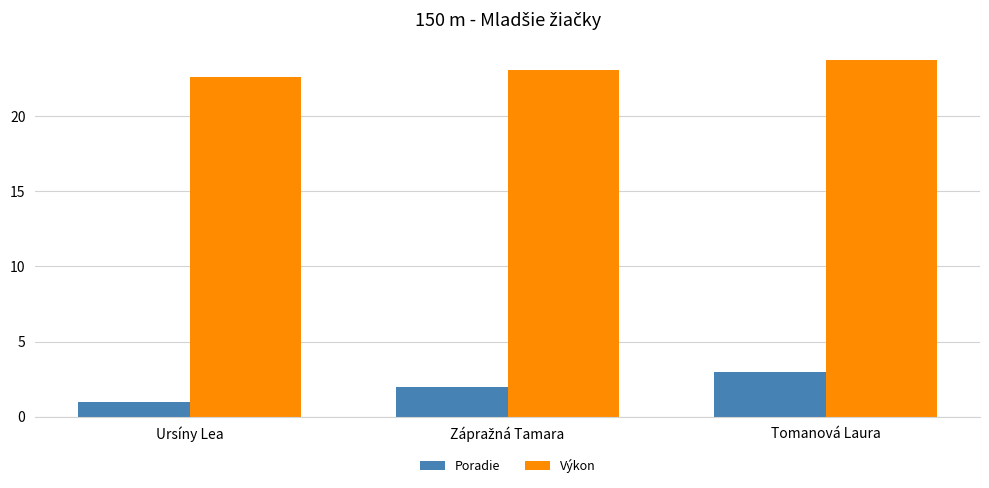

What is the sum of all Výkon values?

69.4